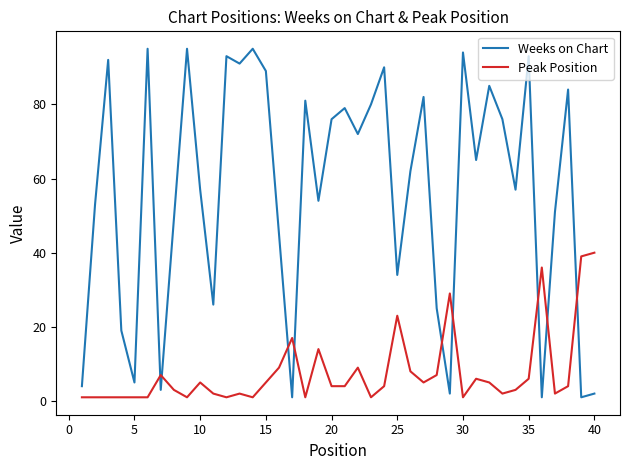

Rank the series by their average value, from lowest to highest.

Peak Position, Weeks on Chart